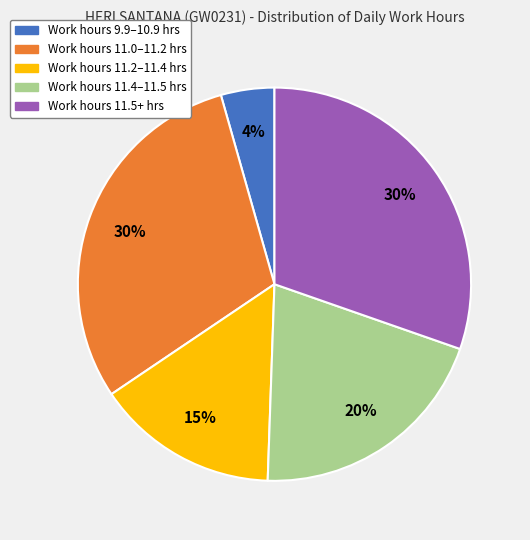

Which category has the smallest portion of the pie?

Work hours 9.9–10.9 hrs